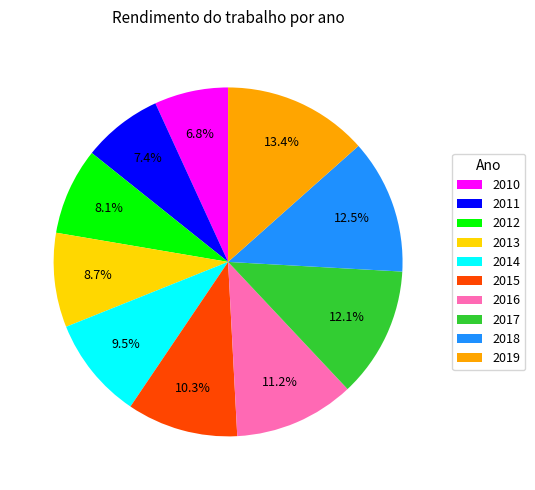

True or false: 2015 accounts for 10% of the total.

True